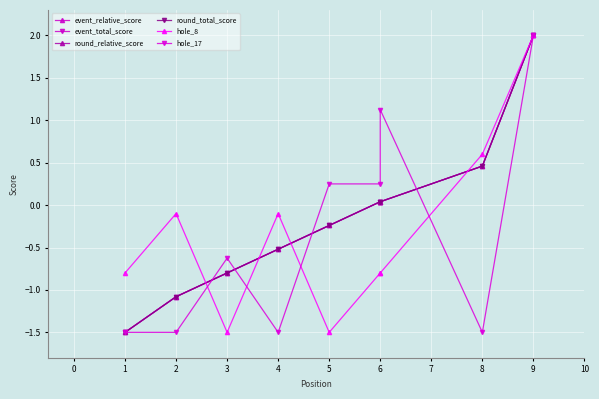

The hole_17 series shows 0.4 at 6. True or false?

False